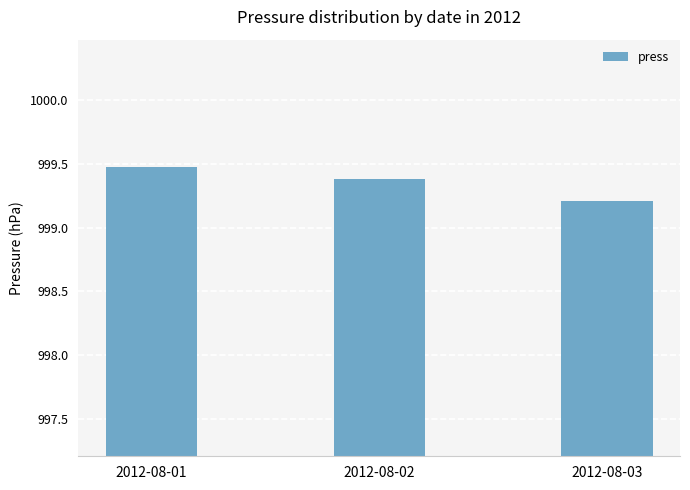

What is the change in value from 2012-08-01 to 2012-08-02?

-0.1